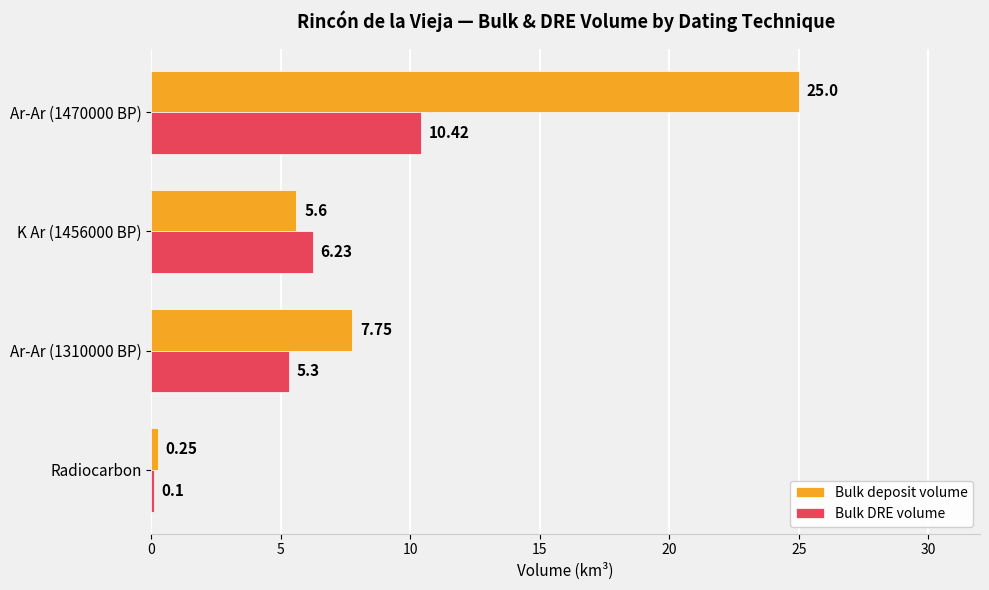

Which series has the largest total across all categories?

Bulk deposit volume